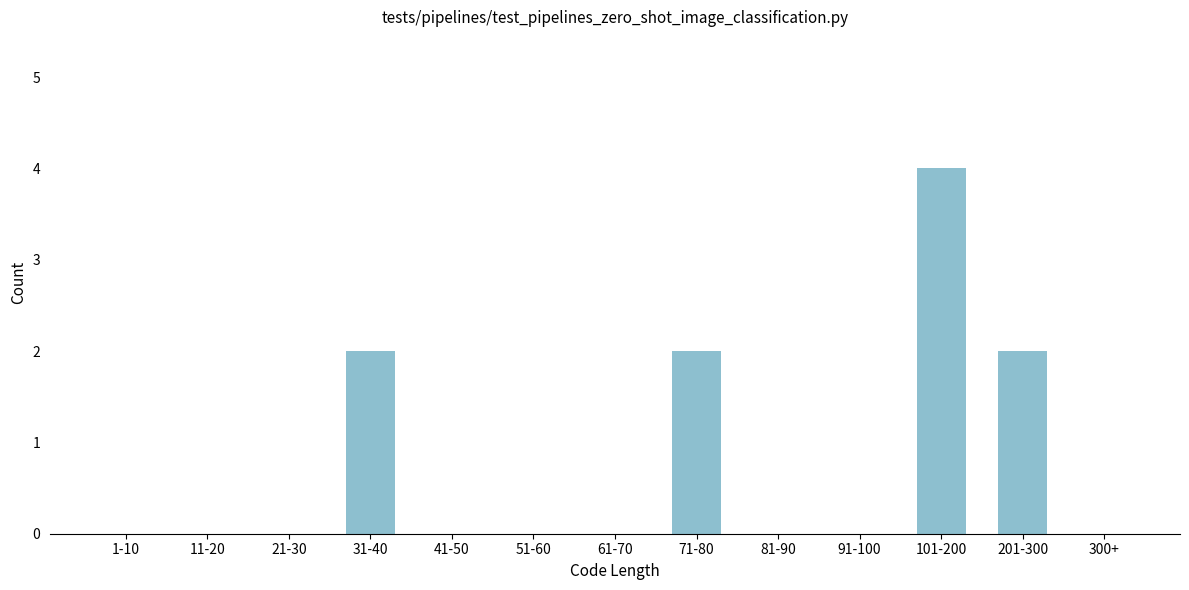

Reading left to right, what are all the values shown in this chart?

1-10=0	11-20=0	21-30=0	31-40=2	41-50=0	51-60=0	61-70=0	71-80=2	81-90=0	91-100=0	101-200=4	201-300=2	300+=0